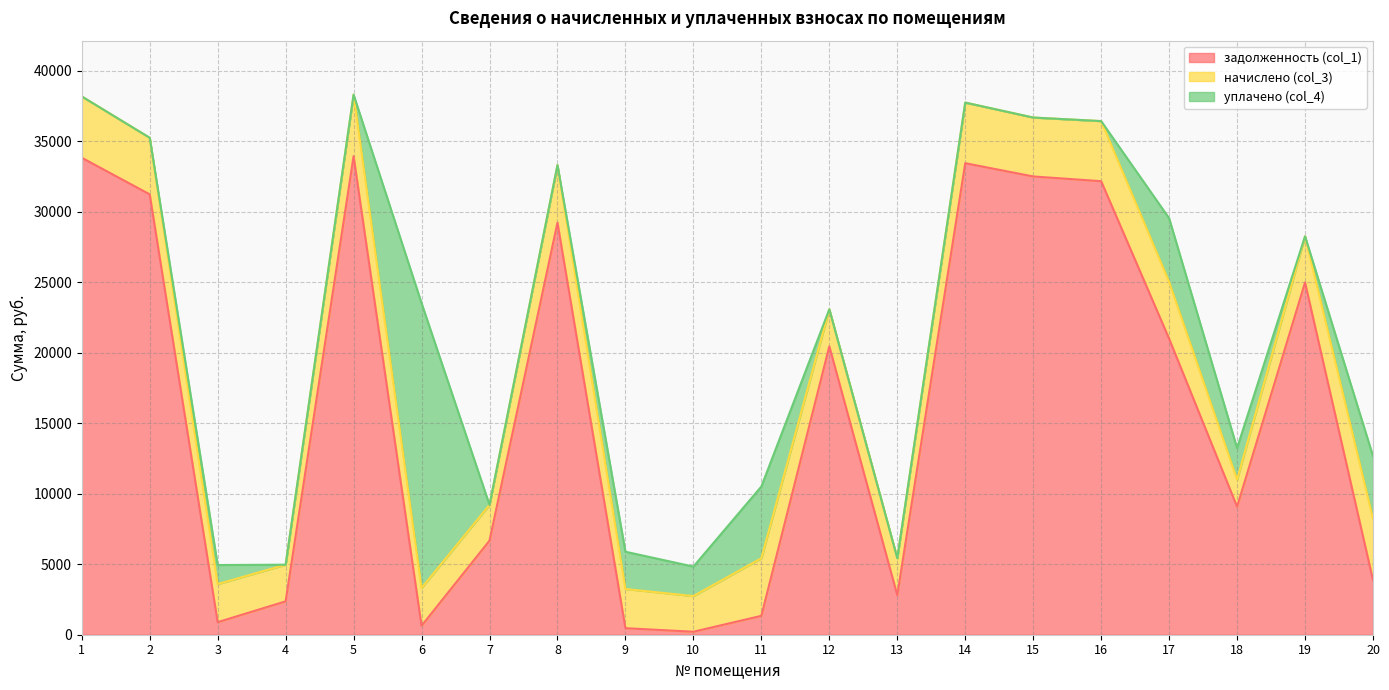

Reading left to right, list all the values displayed in this chart.

задолженность (col_1): 33819.2	31222.0	890.7	2365.4	33929.7	633.1	6670.4	29219.3	462.9	210.7	1338.6	20446.2	2804.4	33432.4	32492.8	32156.0	20988.5	9076.1	24974.8	3868.3
начислено (col_3): 4347.6	4013.8	2699.5	2600.0	4361.9	2678.2	2536.1	4077.7	2777.6	2529.0	4084.8	2628.5	2621.4	4297.9	4177.2	4262.4	4027.9	1918.1	3274.9	4361.9
уплачено (col_4): 0.0	0.0	1349.8	0.0	0.0	20200.0	0.0	0.0	2643.7	2090.4	5084.4	0.0	0.0	0.0	0.0	0.0	4514.0	2237.8	0.0	4432.0